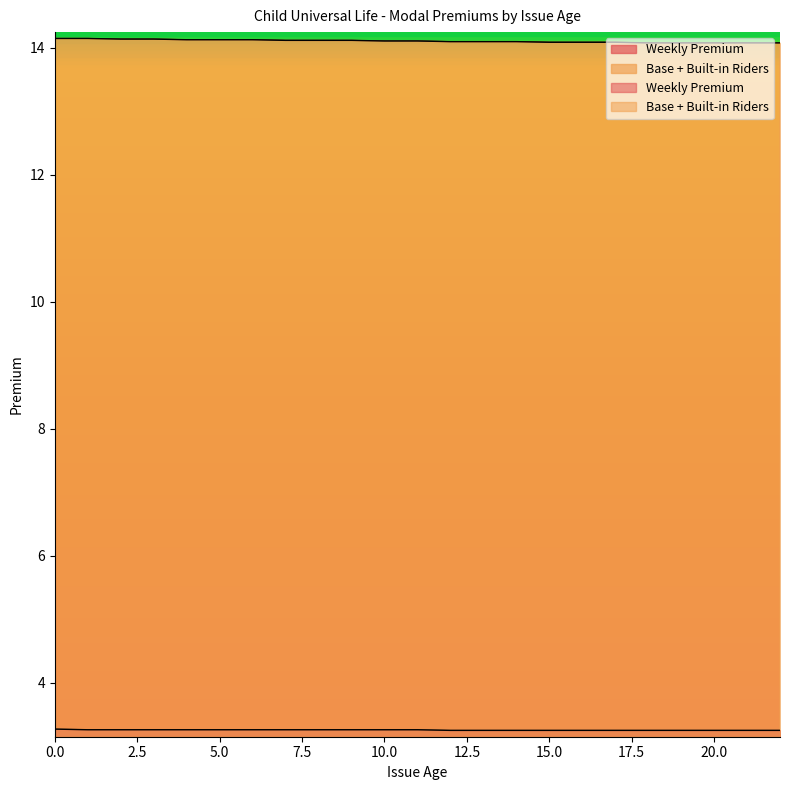

The Weekly Premium series shows 1.0 at 17. True or false?

False